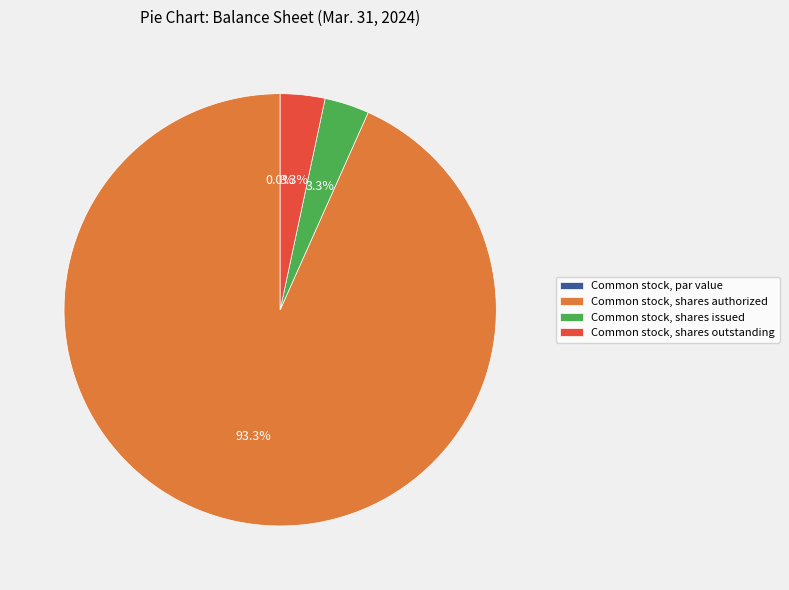

To the nearest percent, what portion does Common stock, shares outstanding represent?

3%